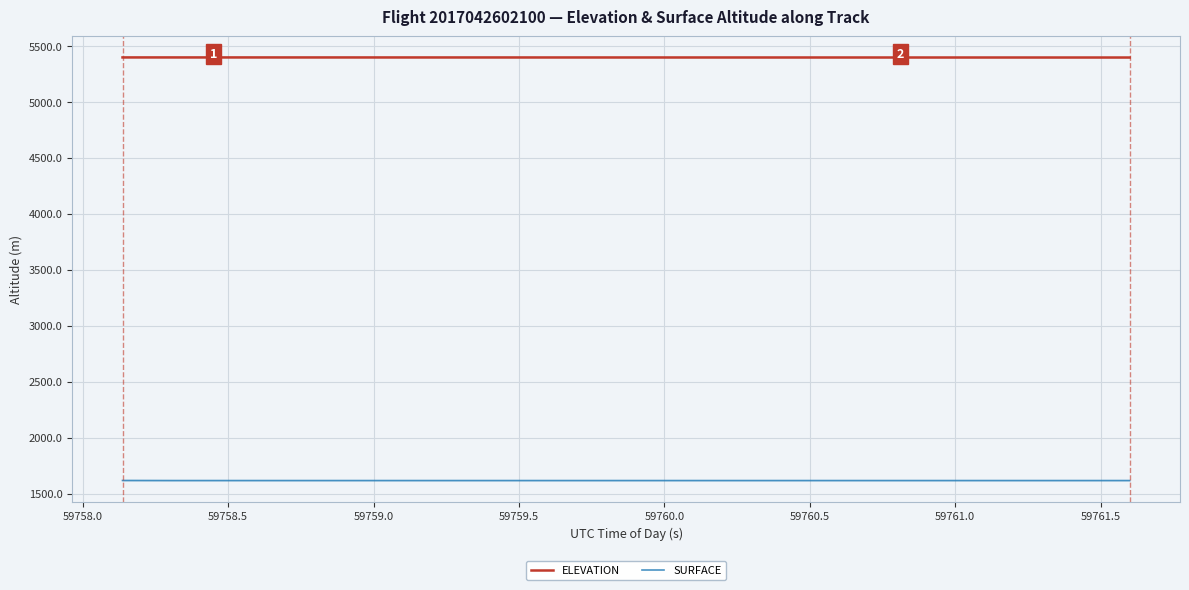

Which series has the largest total across all categories?

ELEVATION